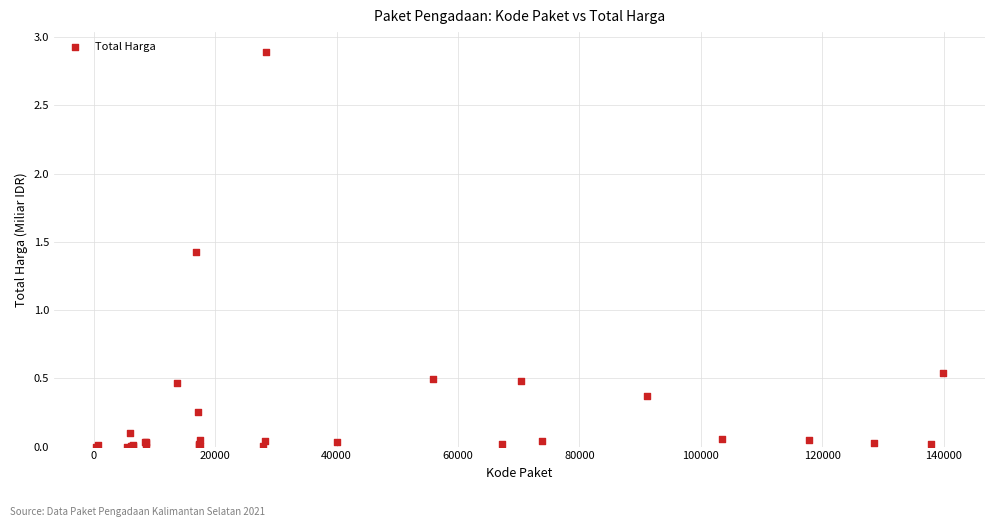

What Y value in the scatter plot is closest to 1?

1.4